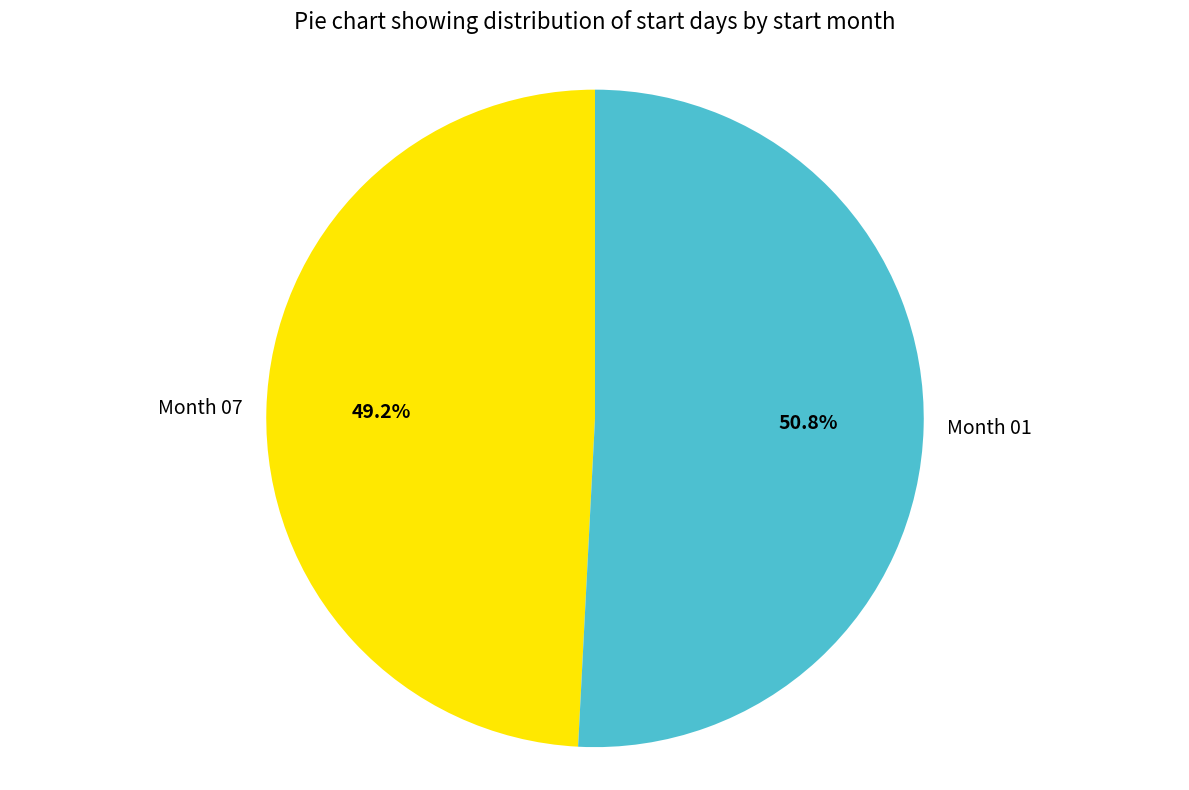

Approximately how many times larger is the value at Month 07 compared to Month 01?

1.0